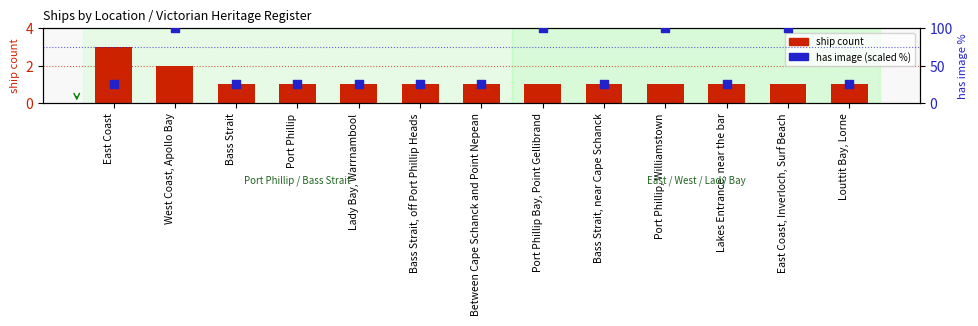

Which series has the largest total across all categories?

has image (scaled %)